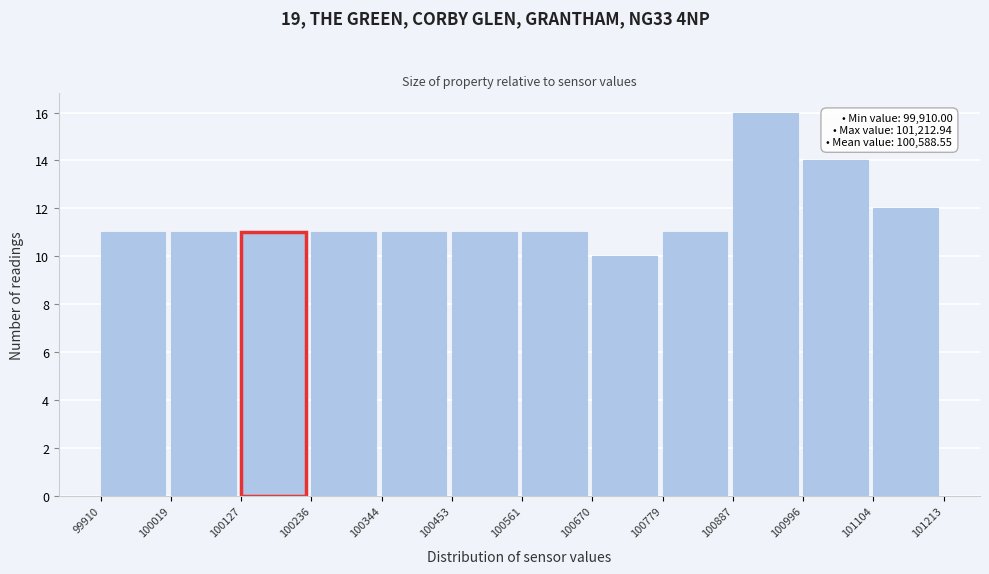

Which range on the x-axis has the tallest bar?

100887 to 100996